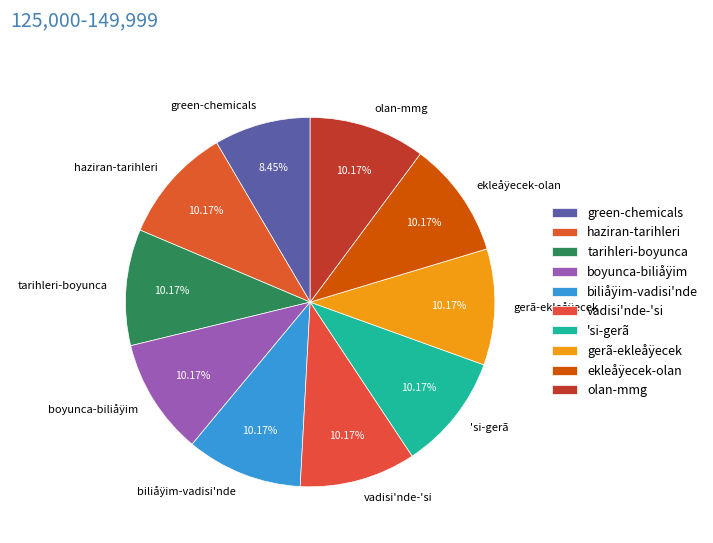

Is it true that olan-mmg is 10% of the pie?

True